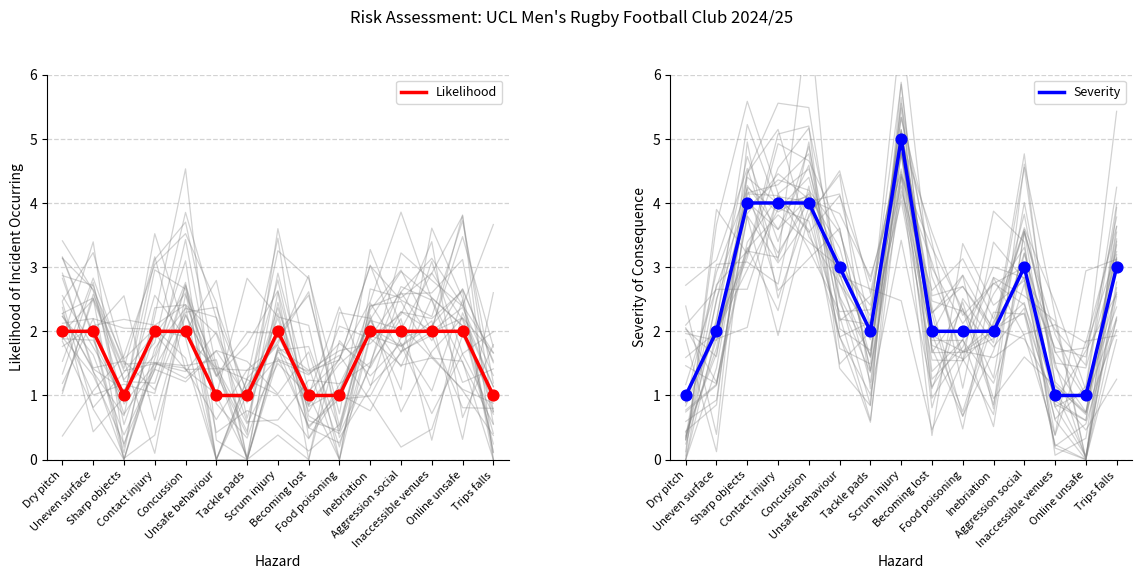

Is the value of Severity at Online unsafe greater than the value of Likelihood at Contact injury?

No